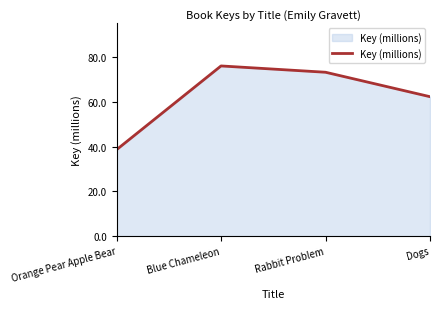

Reading left to right, transcribe all the data shown in this chart.

Orange Pear Apple Bear=38.6	Blue Chameleon=76.0	Rabbit Problem=73.2	Dogs=62.3